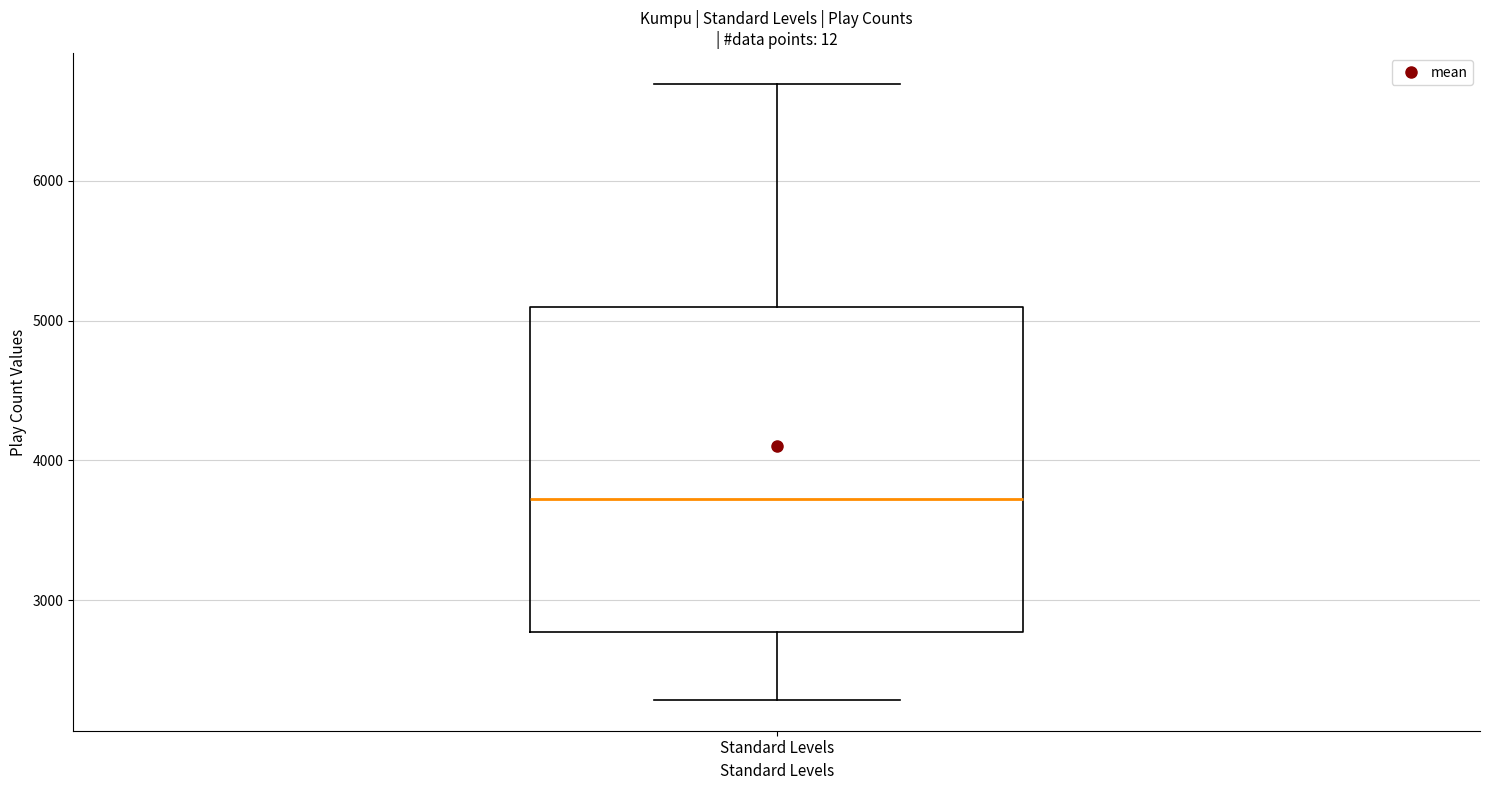

Transcribe this box plot: give where the median line is, the range the box spans, and where the two whiskers end, as read against the y-axis. The values are not printed on the chart, so give them approximately, as read against the axis.

median 3700, box 2800 to 5100, whiskers 2300 to 6700